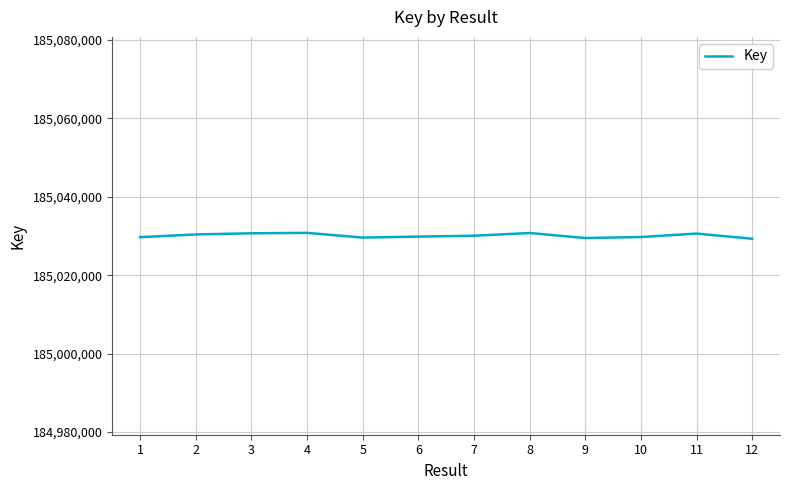

What is the change in value from 2 to 6?

-548